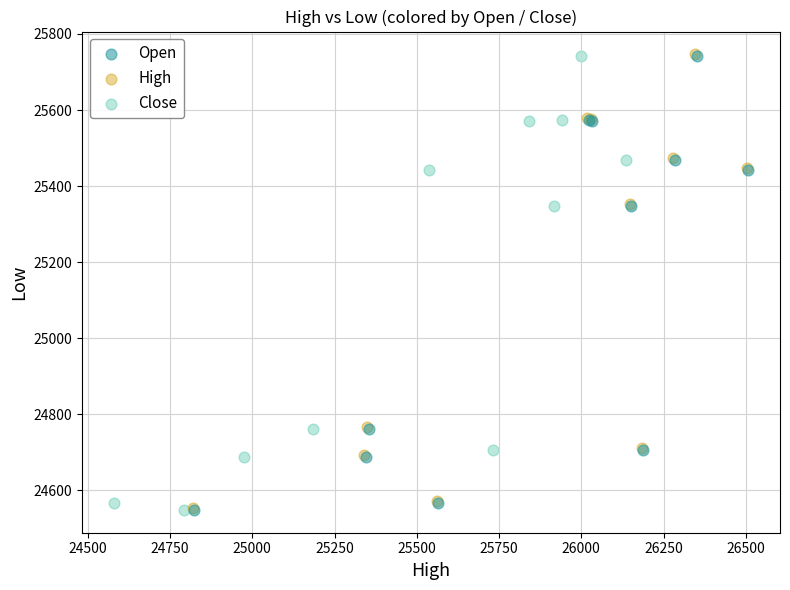

Which series has the widest spread of Y values?

High